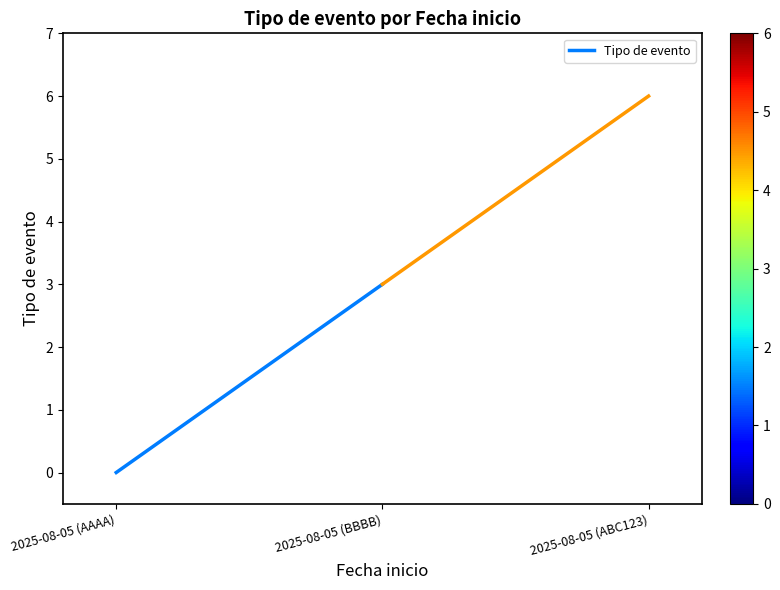

The value at 2025-08-05 (BBBB) is 3. True or false?

True